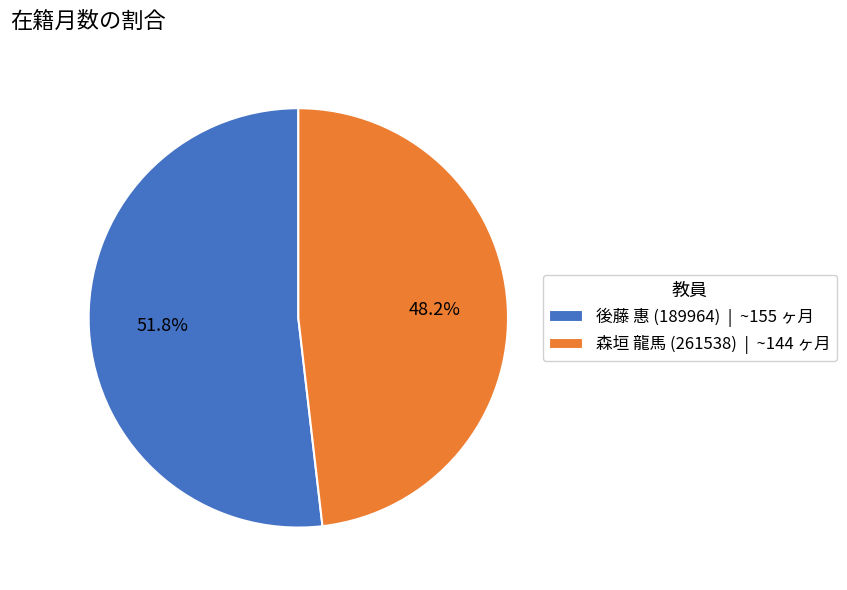

Does any single category account for the majority?

Yes